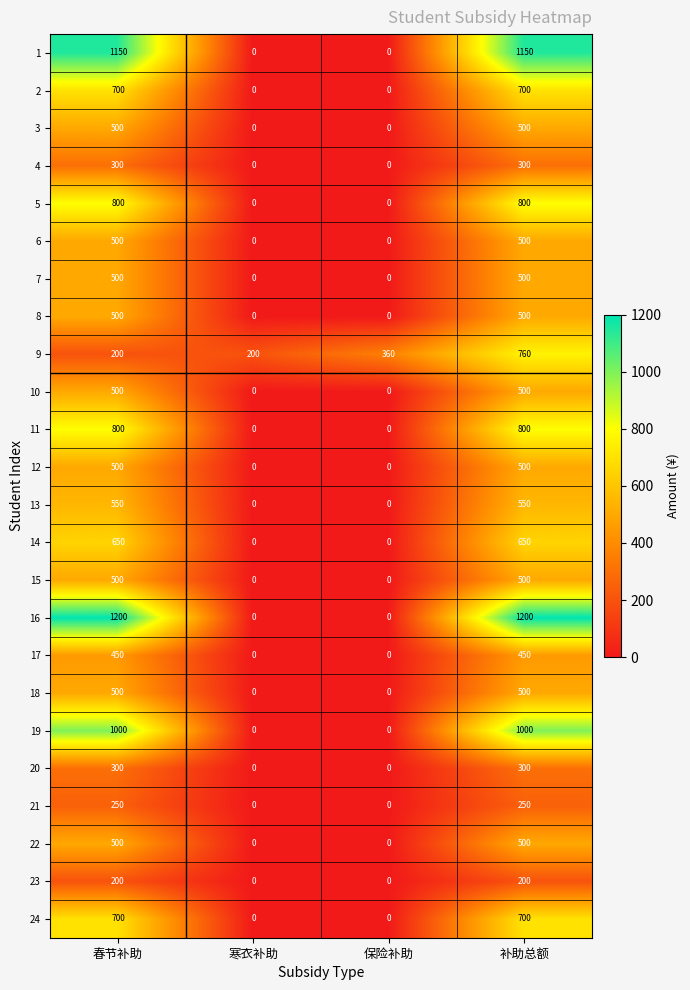

What is the difference between the highest and lowest values at 补助总额?

1000